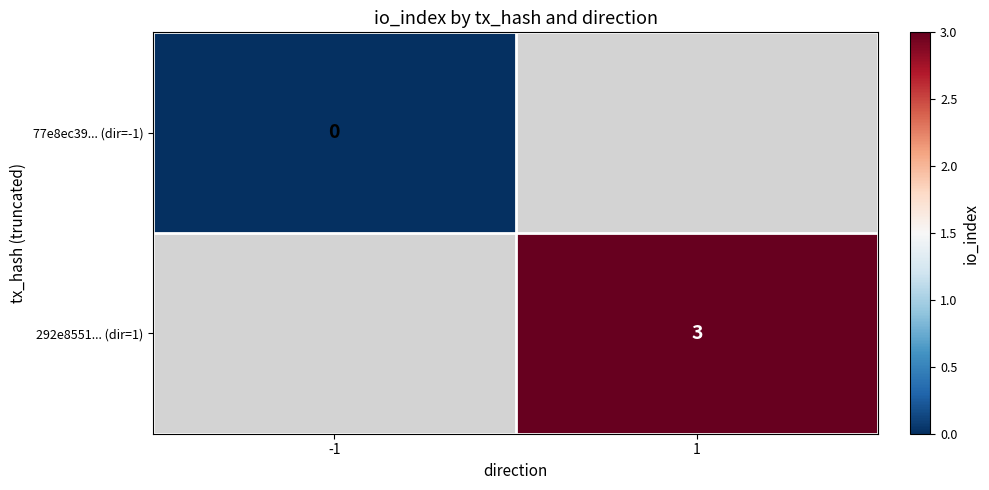

How many data points does each series have?

2